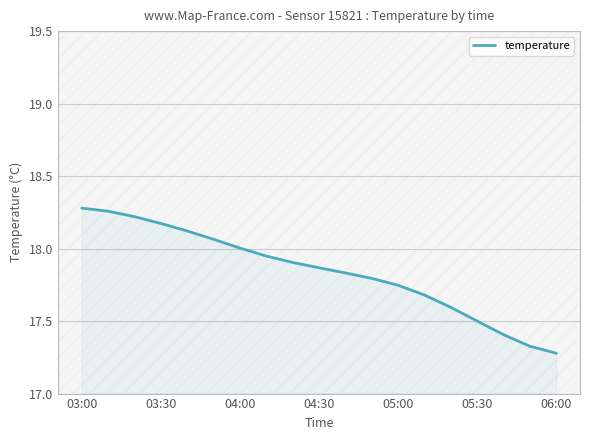

What is the difference between the maximum and minimum values?

1.0